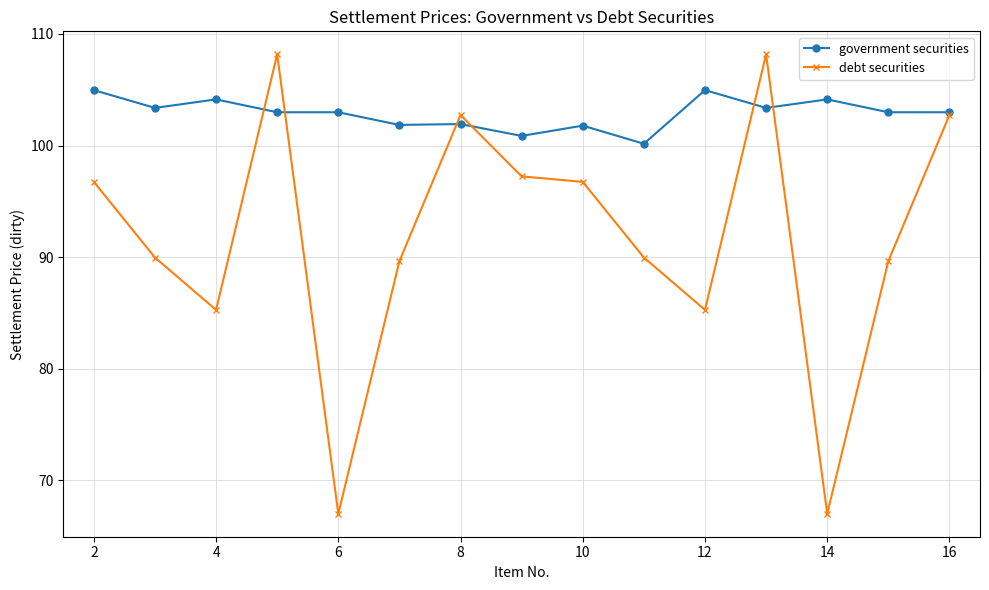

Which series has the largest range (max minus min)?

debt securities